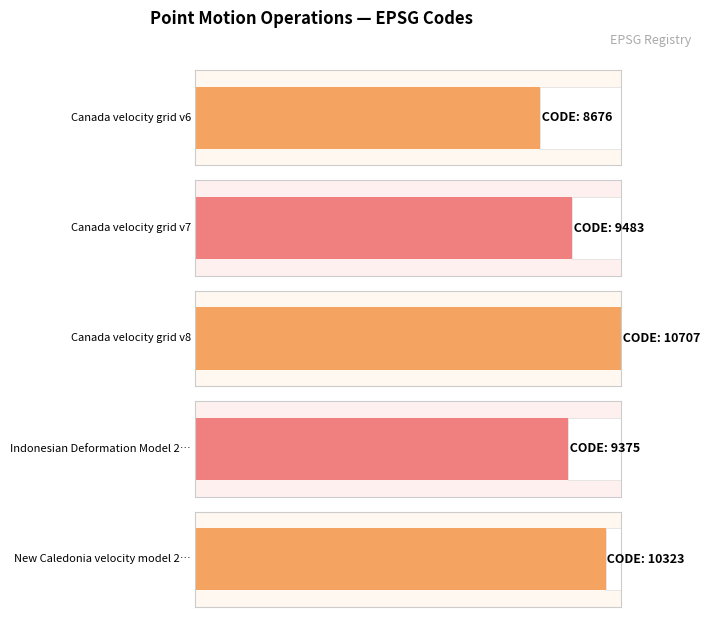

What is the label of the 4th bar from the right?

Canada velocity grid v7